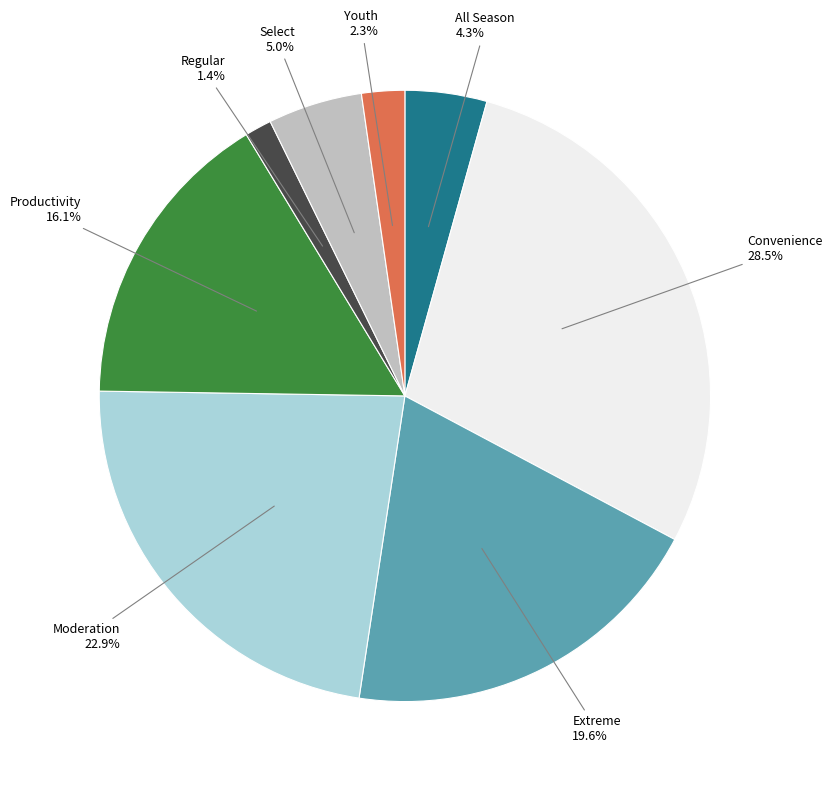

Is there any slice that represents more than half of the pie?

No